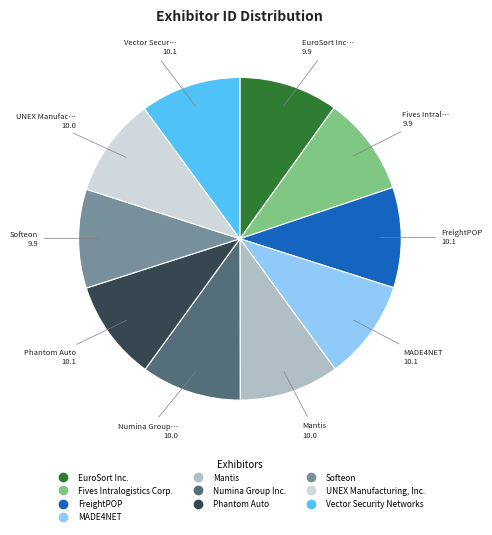

Does Mantis represent more than half of the total?

No